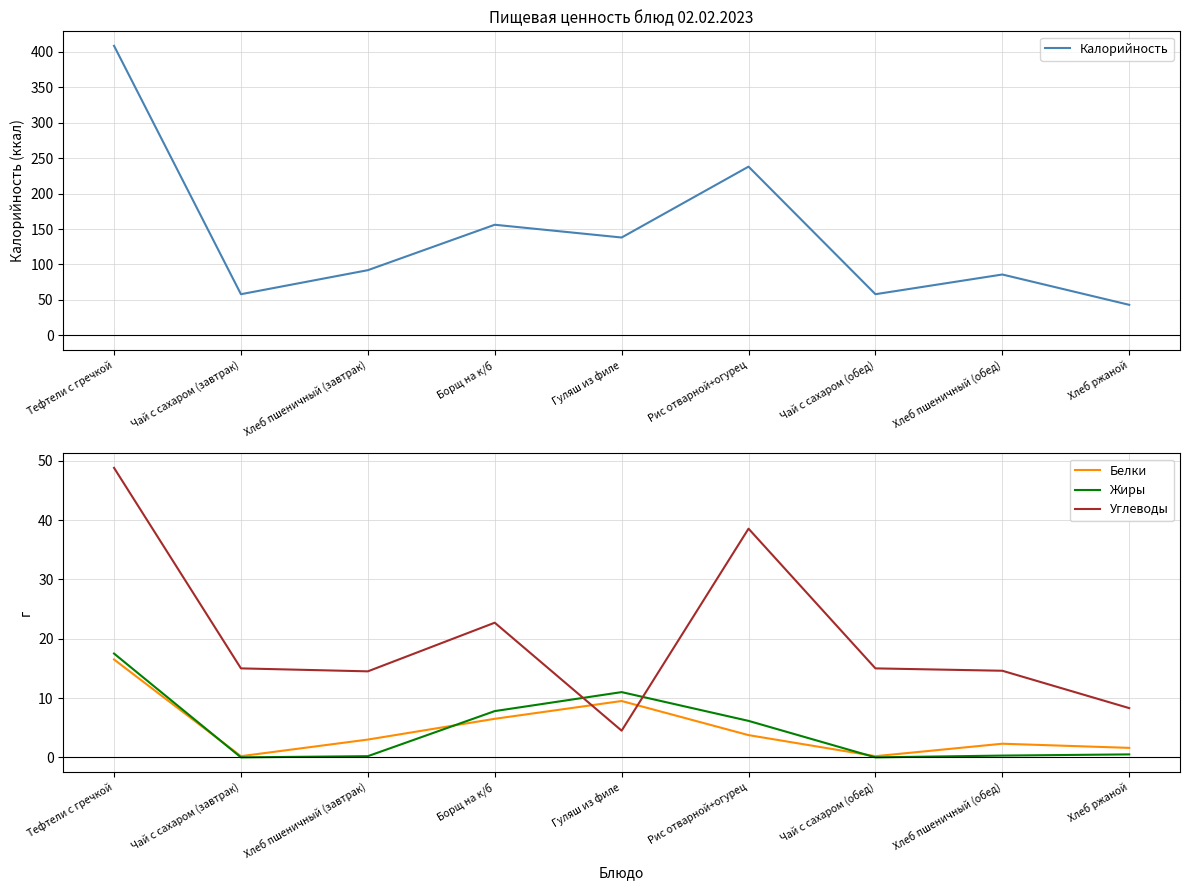

What is the spread (max minus min) of values at Борщ на к/б?

149.5